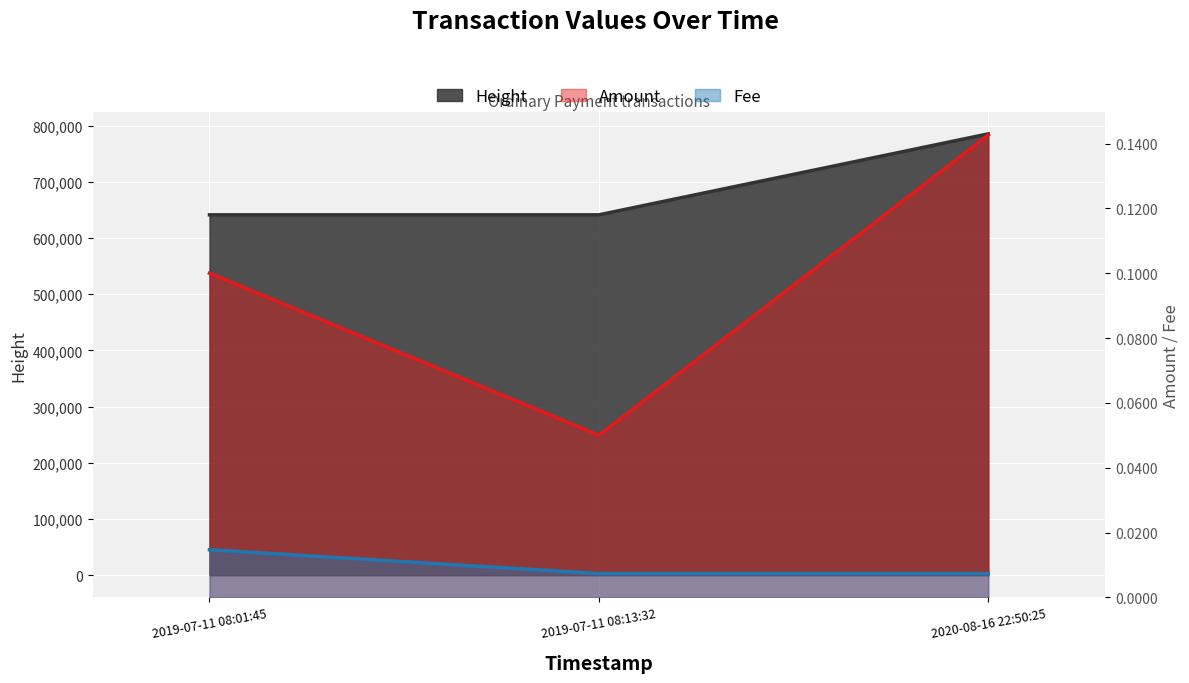

At which label is Fee closest to 0?

2019-07-11 08:13:32